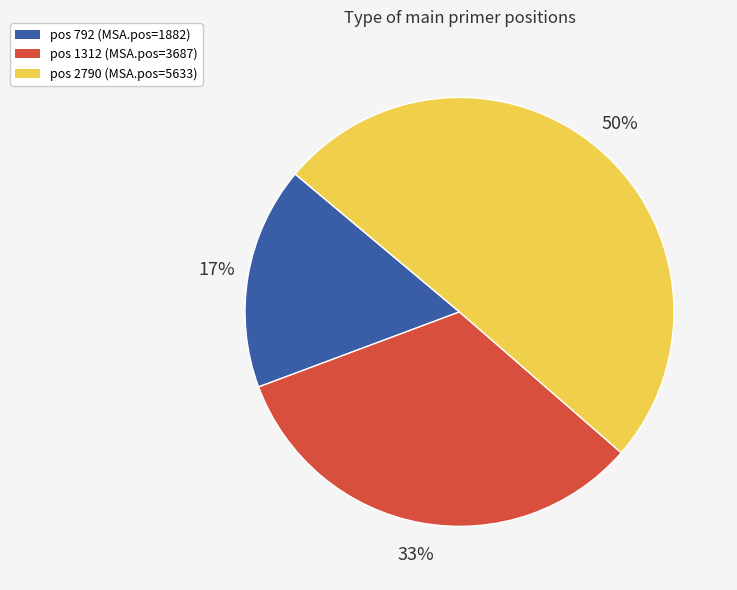

To the nearest percent, what is the average slice percentage?

33%